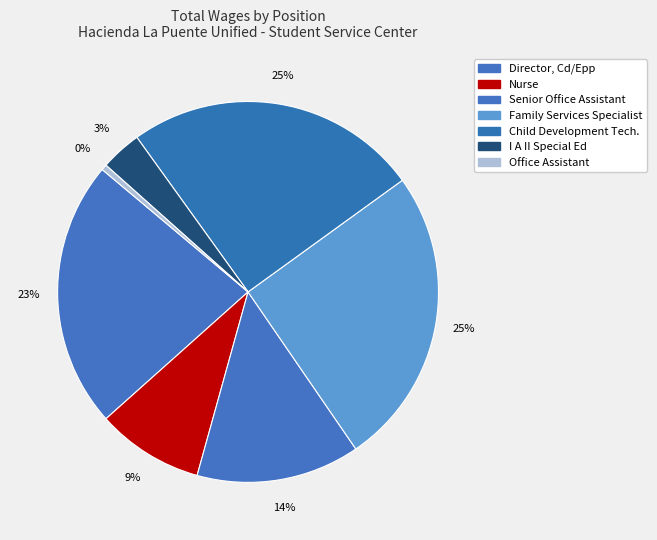

What percentage is NOT represented by I A II Special Ed?

96.5%